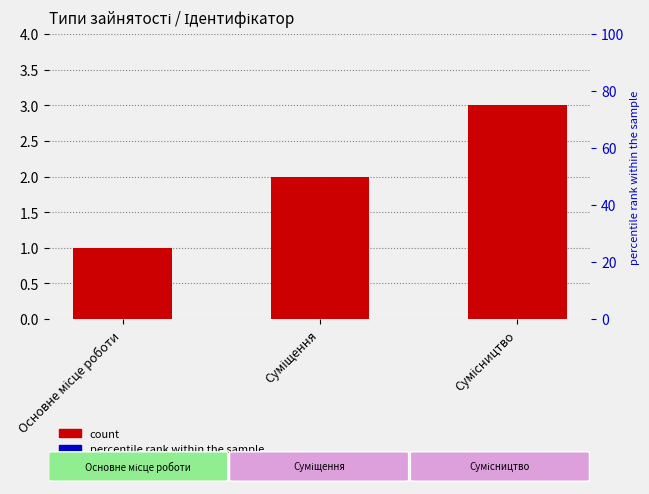

Reading left to right, transcribe all the data shown in this chart.

1	2	3